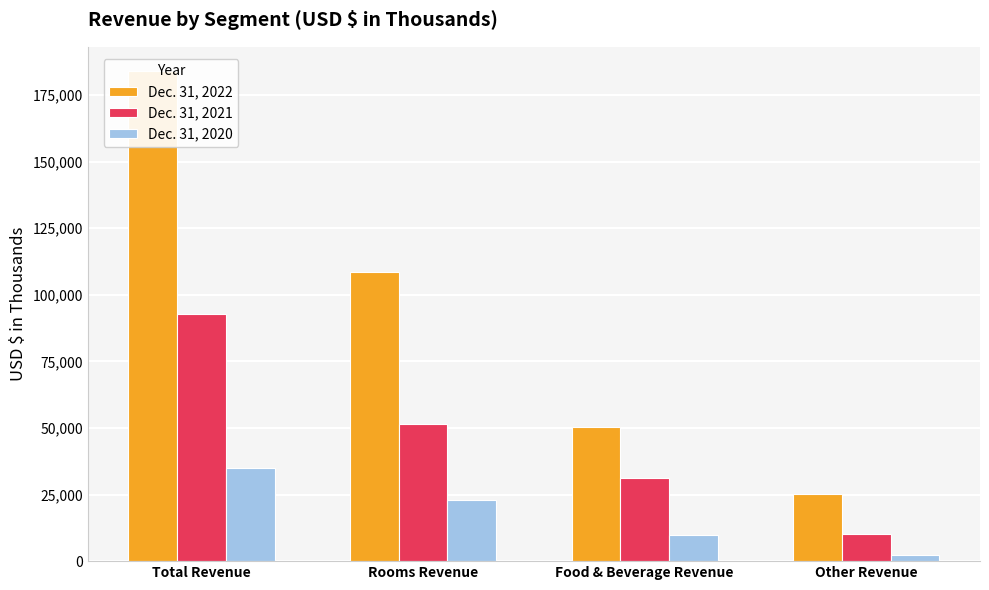

Reading left to right, what are all the values shown in this chart?

Dec. 31, 2022: 183935	108602	50192	25141
Dec. 31, 2021: 92737	51335	31361	10041
Dec. 31, 2020: 35161	22797	9939	2425